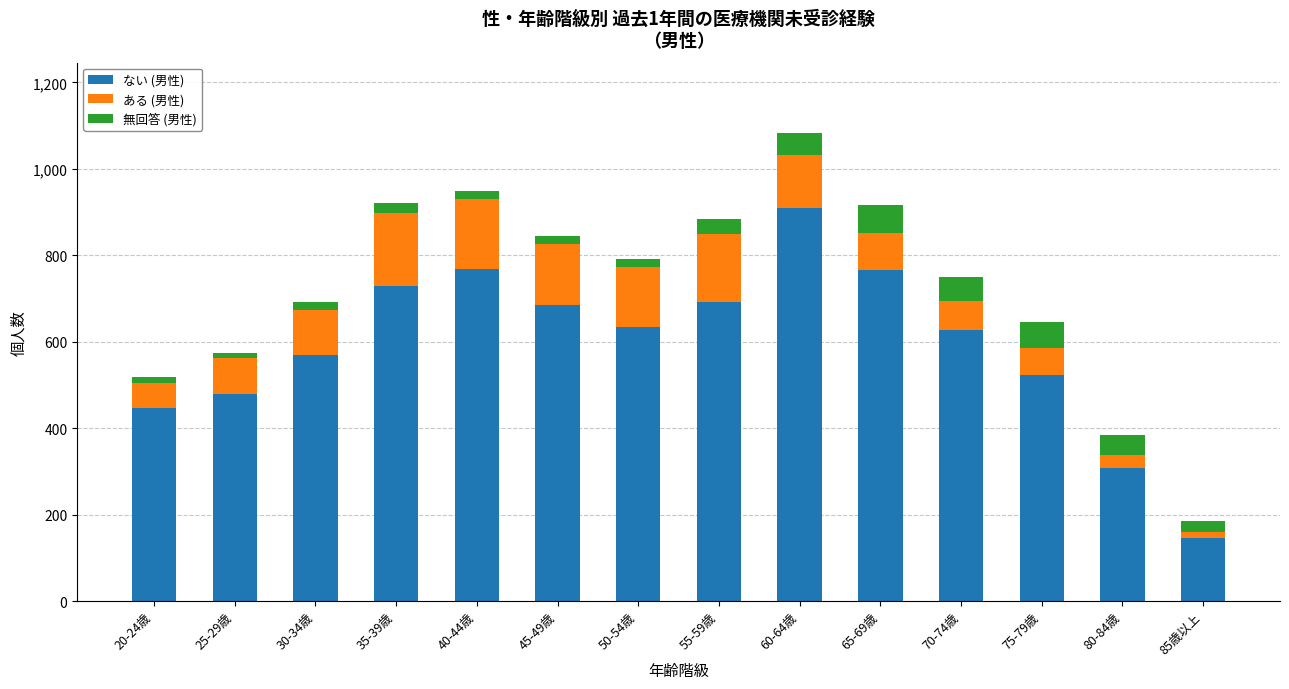

What are all the series names shown in the legend?

ない (男性), ある (男性), 無回答 (男性)